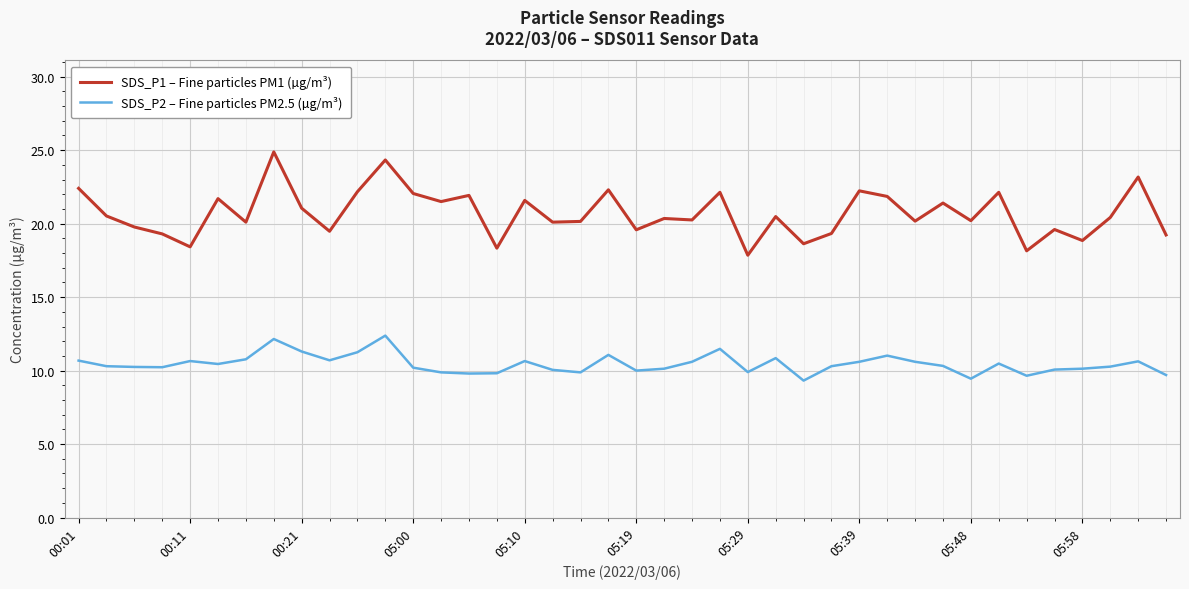

True or false: SDS_P1 – Fine particles PM1 (µg/m³) and SDS_P2 – Fine particles PM2.5 (µg/m³) cross at least once.

False